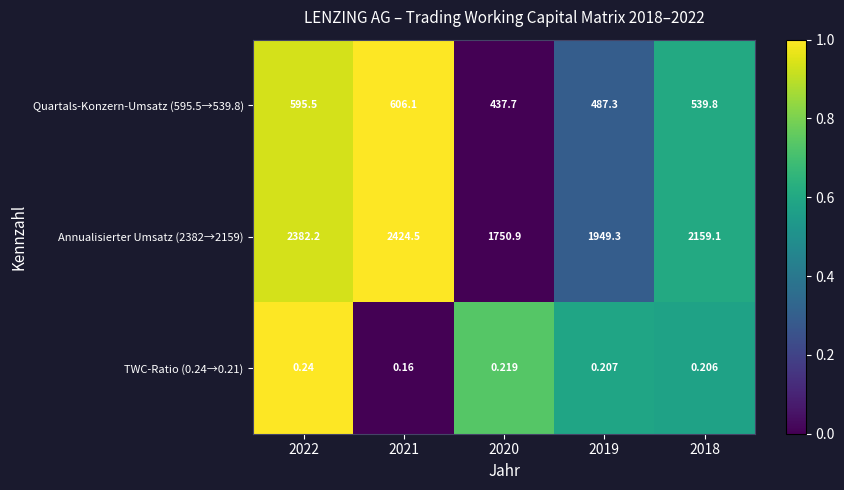

What is the greatest value displayed?

2424.5